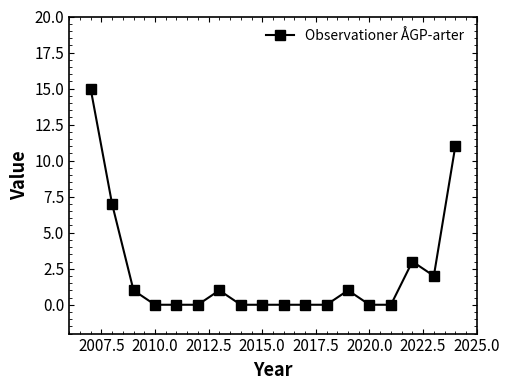

True or false: the data has more than 1 interior local peaks.

True